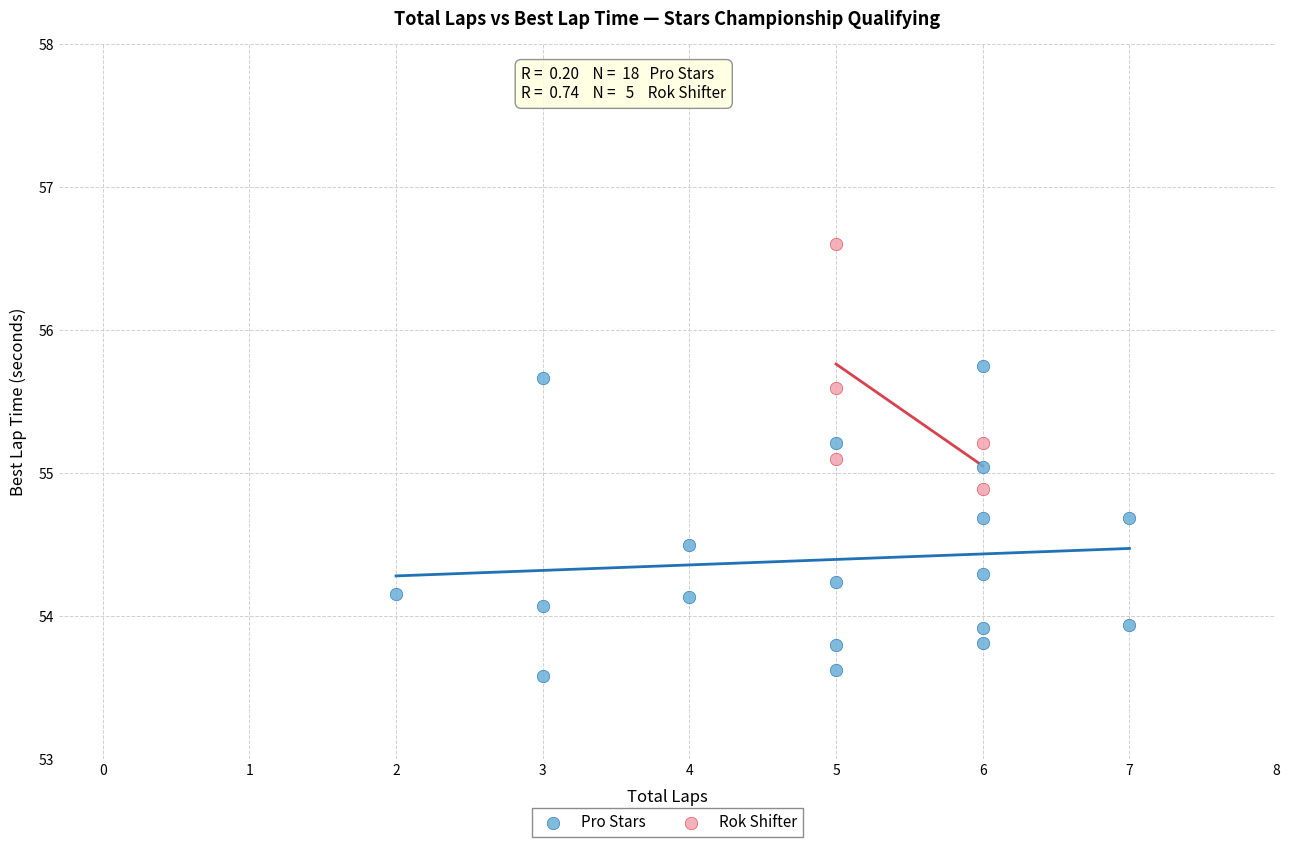

Which series reaches the minimum Y coordinate?

Pro Stars